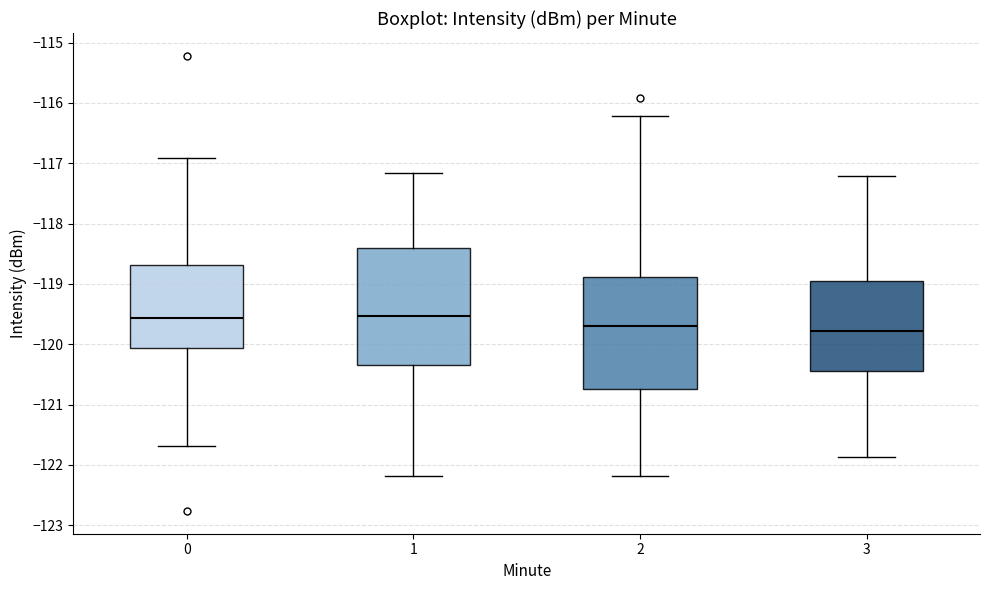

Where does the upper whisker of the box at x = 2 end on the y-axis? The values are not printed on the chart, so give them approximately, as read against the axis.

-116.2